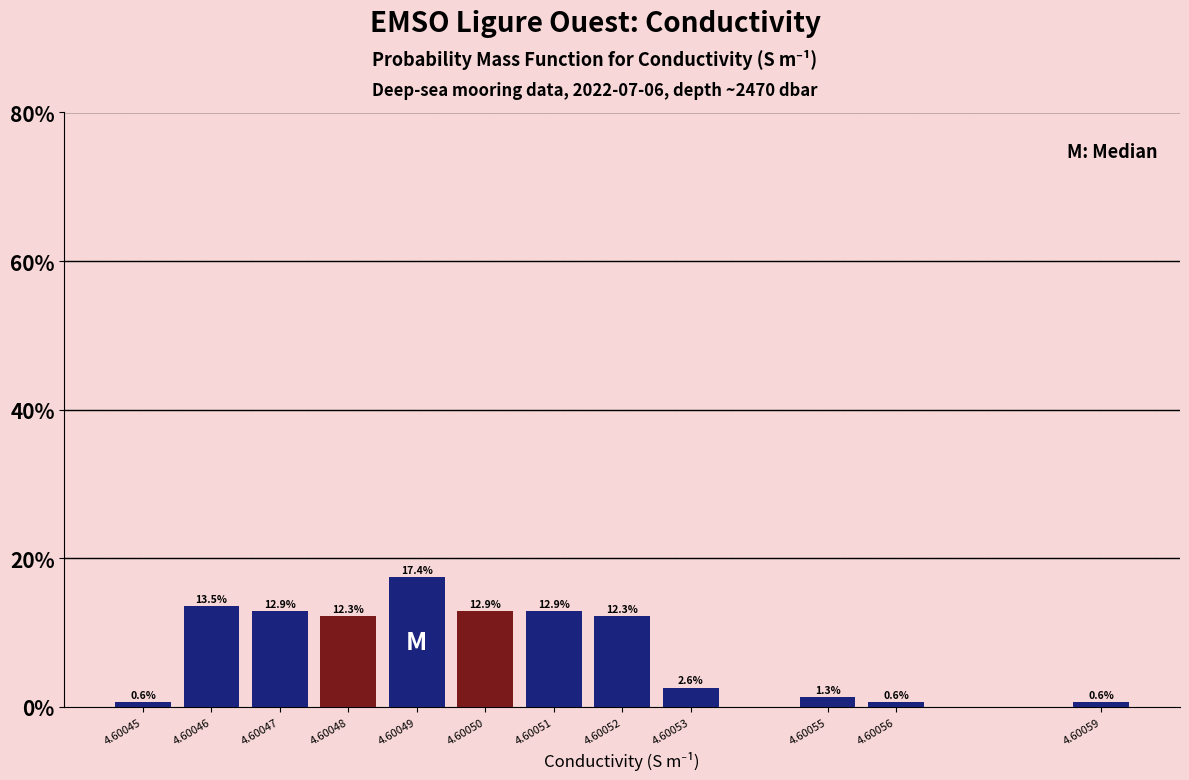

Reading right to left, what are all the values shown in this chart?

0.6	0.6	1.3	2.6	12.3	12.9	12.9	17.4	12.3	12.9	13.5	0.6